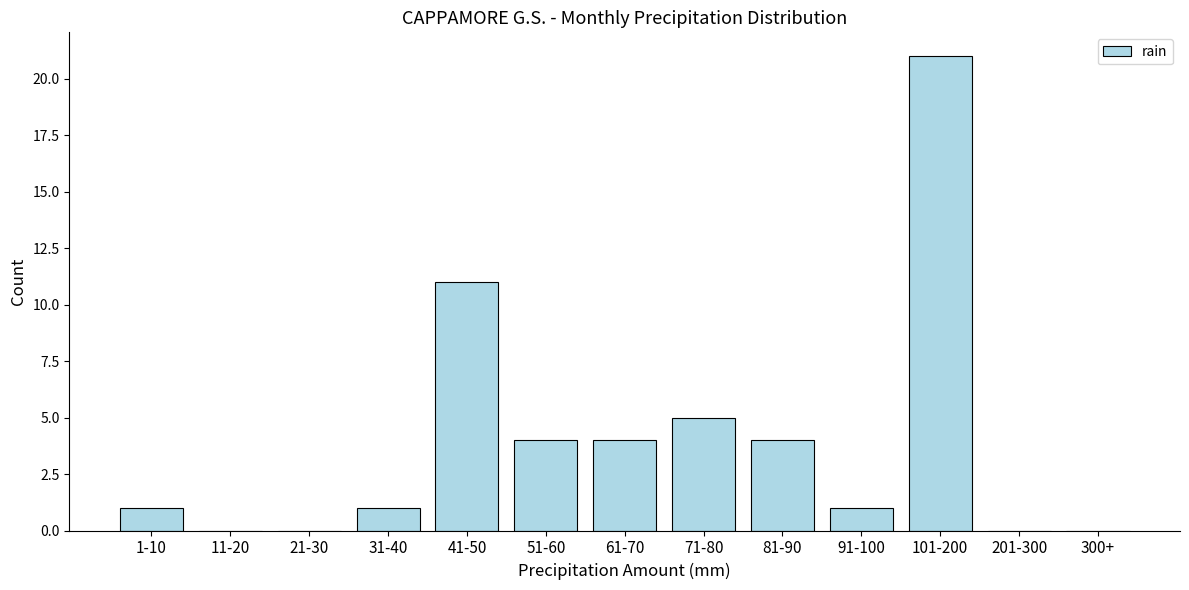

Reading right to left, transcribe all the data shown in this chart.

300+=0	201-300=0	101-200=21	91-100=1	81-90=4	71-80=5	61-70=4	51-60=4	41-50=11	31-40=1	21-30=0	11-20=0	1-10=1